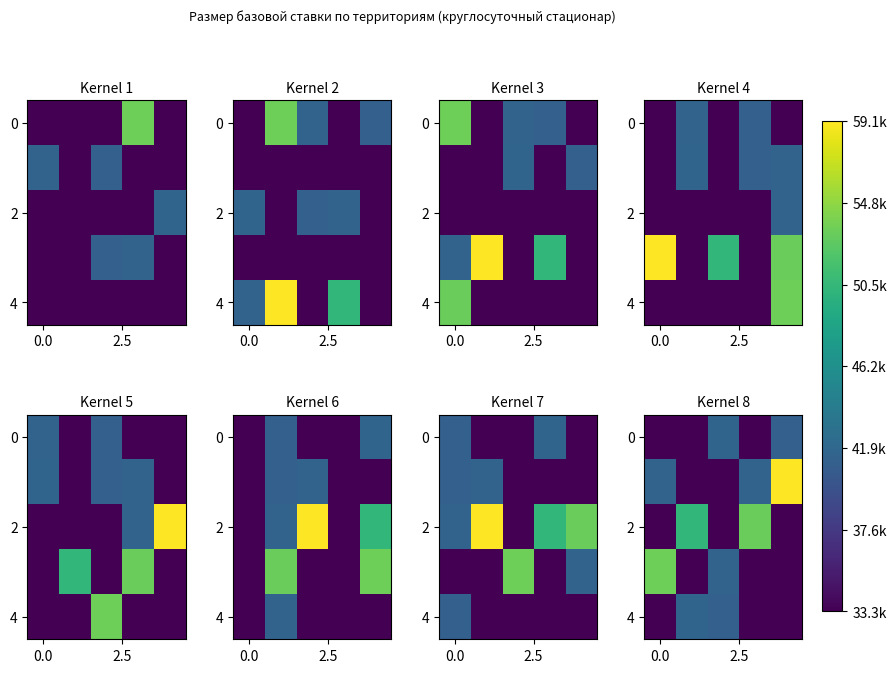

Which label corresponds to the largest value in the chart?

4